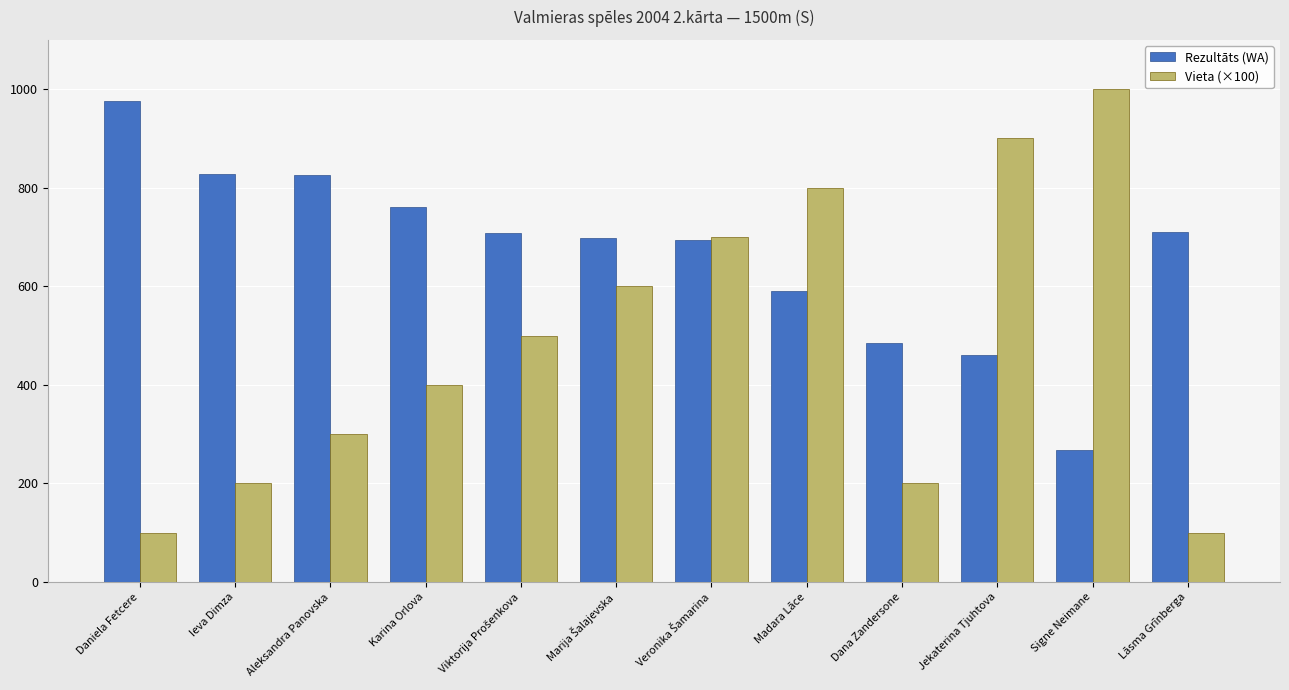

At Signe Neimane, list the series in order from largest to smallest.

Vieta (×100), Rezultāts (WA)